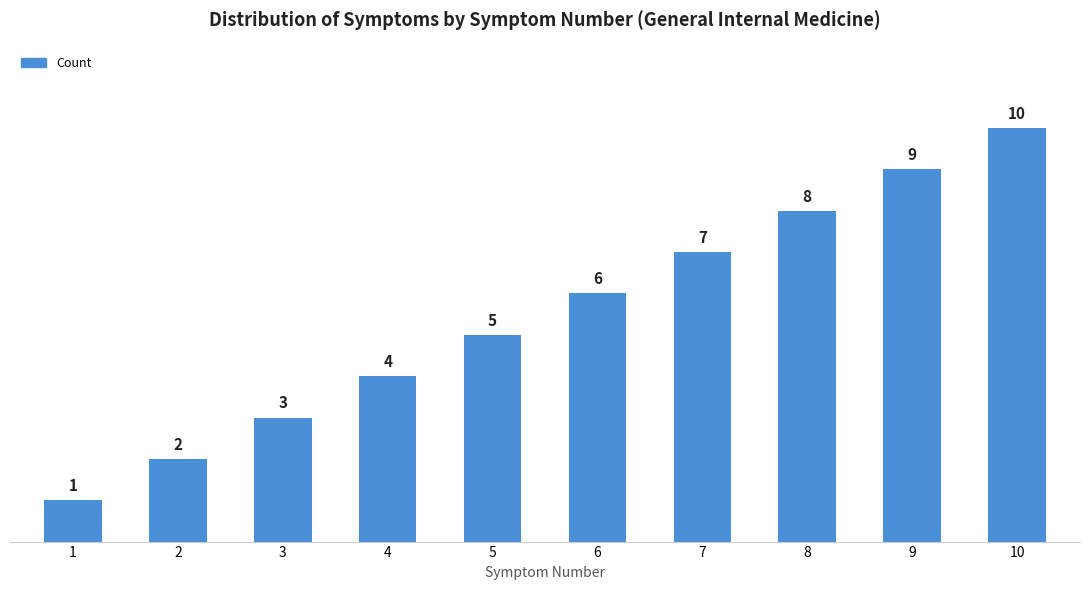

Does the chart contain any negative values?

No